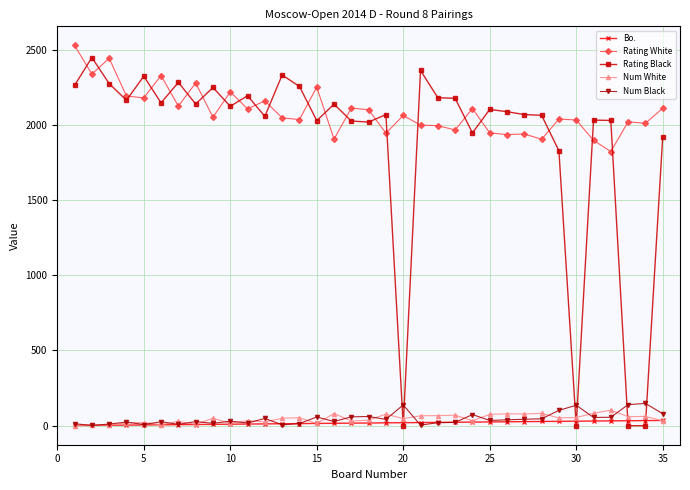

True or false: Rating Black has more than 0 interior local peaks.

True